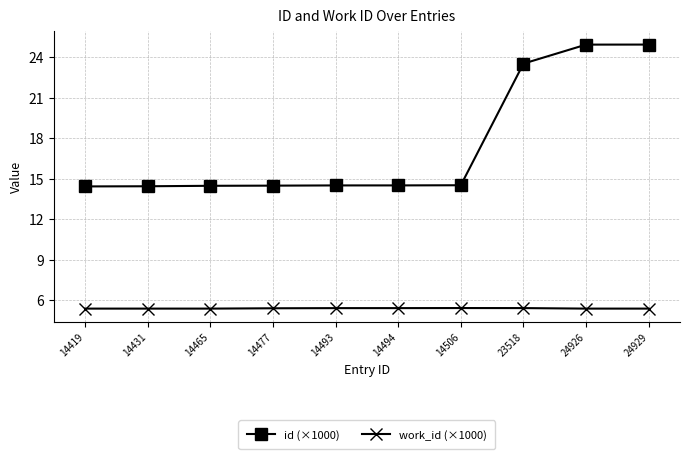

What is the approximate value of id (×1000) at 14494?

14.5